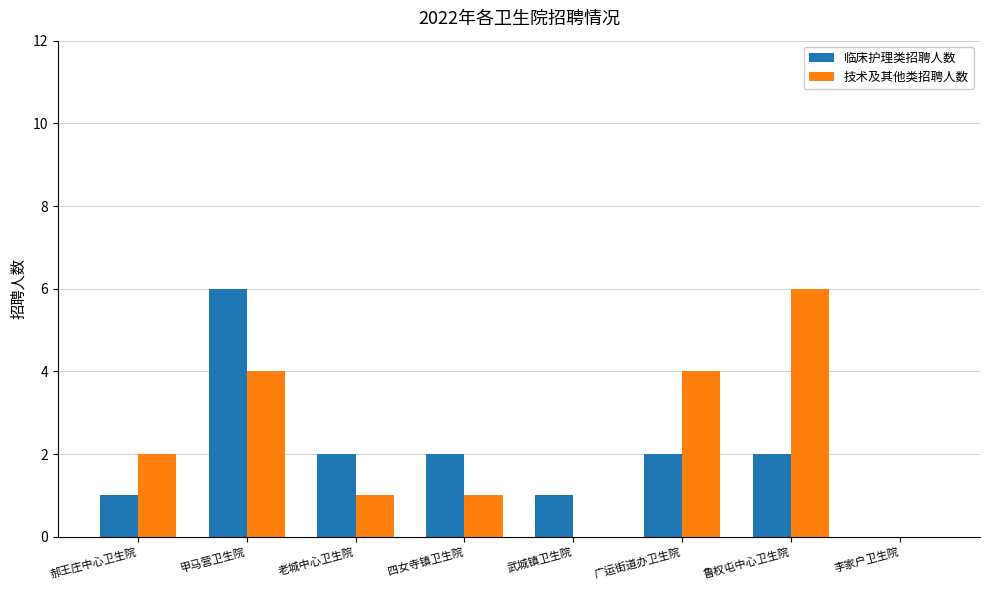

Are the bars grouped side by side (vs. stacked)?

Yes